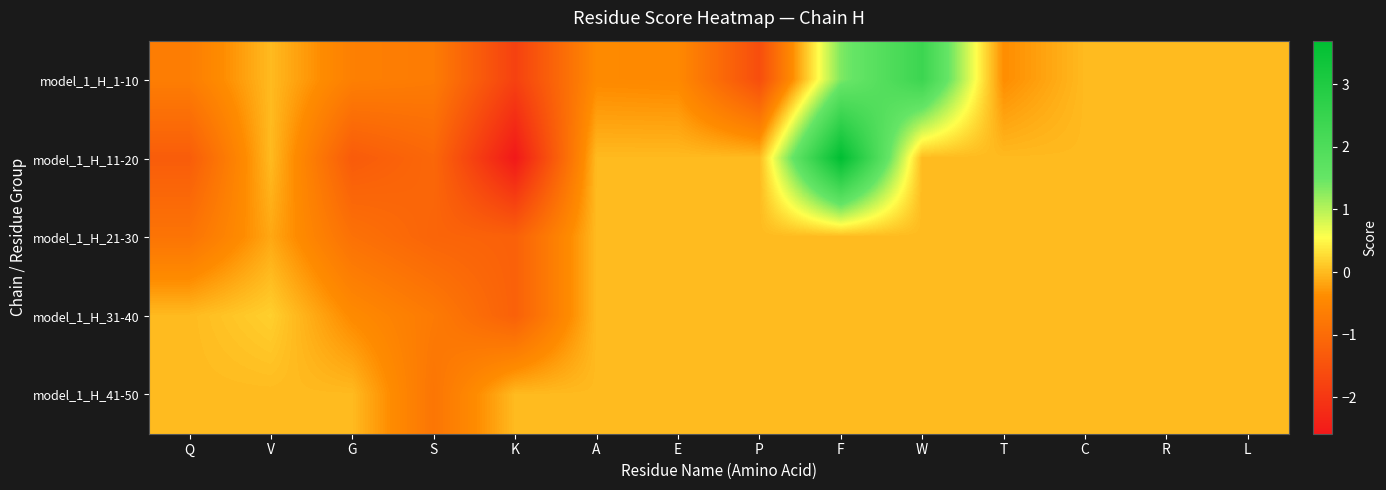

What is the total value across all series at W?

2.4